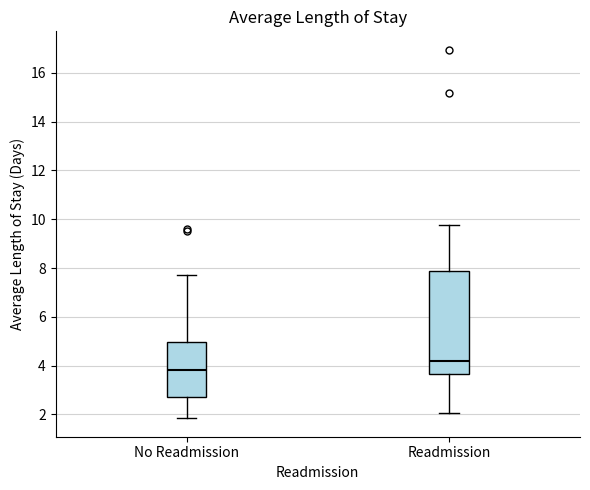

Which box is the tallest, from its lower edge to its upper edge?

Readmission